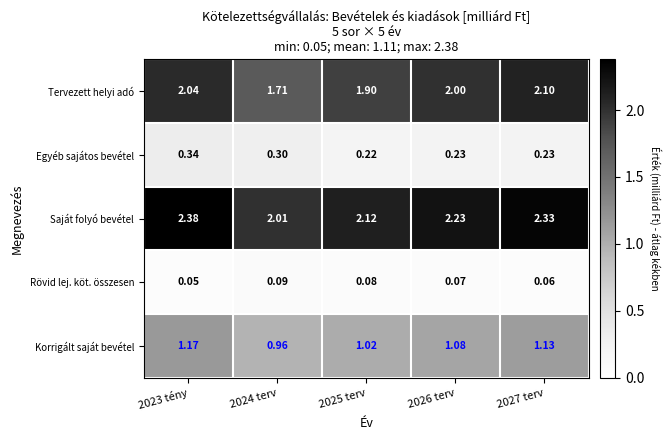

What is the total value across all series at 2025 terv?

5.3